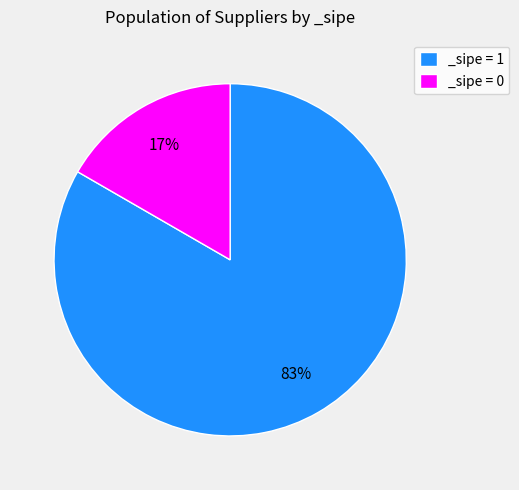

Do _sipe = 1 and _sipe = 0 together represent more than half of the pie?

Yes